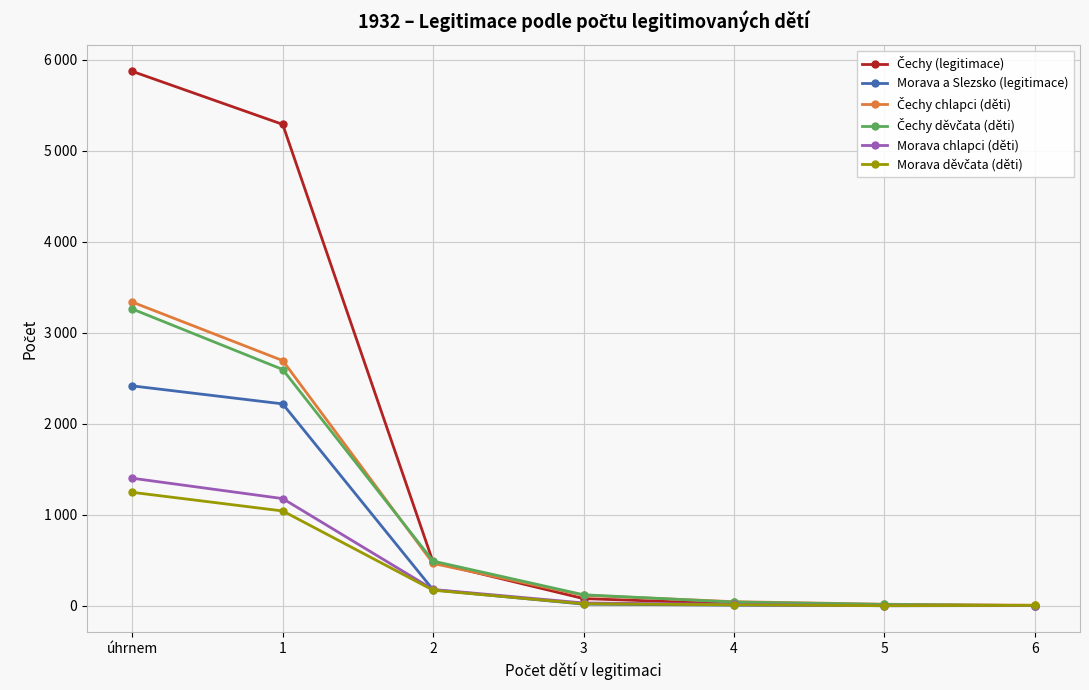

True or false: Morava děvčata (děti) and Čechy chlapci (děti) intersect in this chart.

False